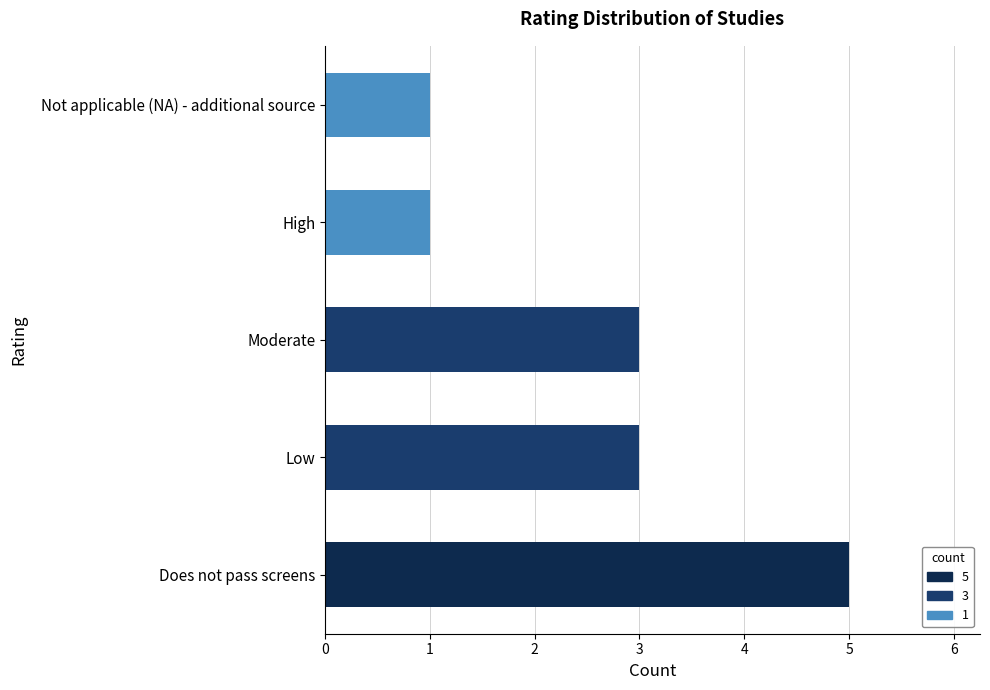

What is the approximate value at Does not pass screens?

5